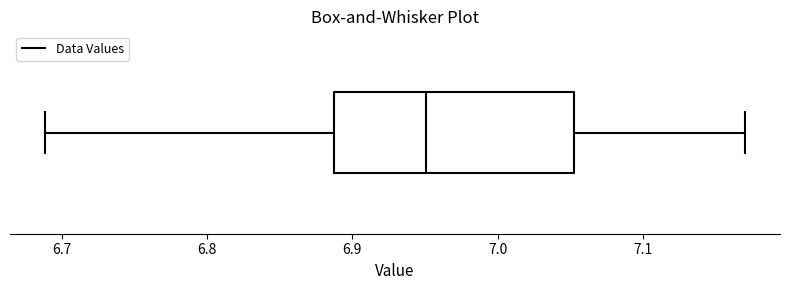

Where does the left whisker of the box end on the x-axis? The values are not printed on the chart, so give them approximately, as read against the axis.

6.69